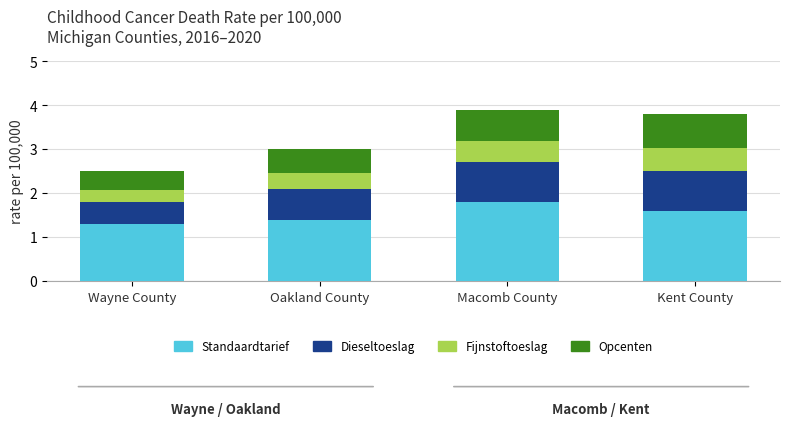

What is the highest value of the Standaardtarief series?

1.8